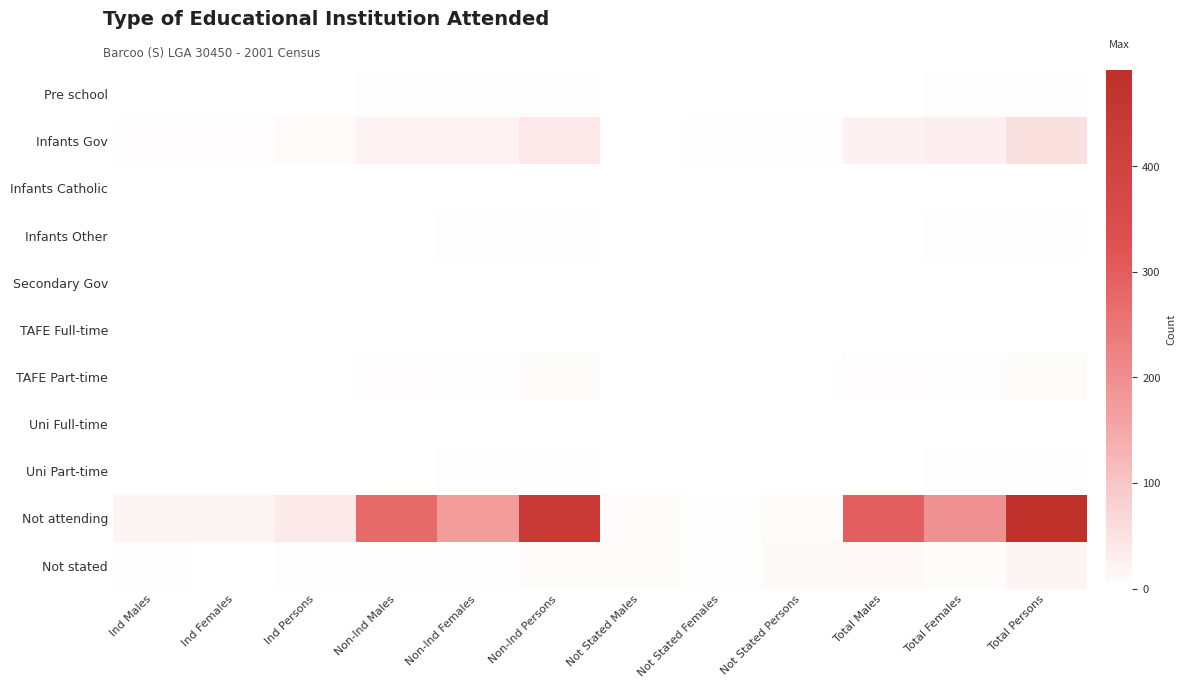

Reading left to right, list all the values displayed in this chart.

Pre school: Ind Males=0	Ind Females=0	Ind Persons=0	Non-Ind Males=3	Non-Ind Females=3	Non-Ind Persons=3	Not Stated Males=0	Not Stated Females=0	Not Stated Persons=0	Total Males=0	Total Females=3	Total Persons=3
Infants Gov: Ind Males=4	Ind Females=5	Ind Persons=9	Non-Ind Males=20	Non-Ind Females=20	Non-Ind Persons=40	Not Stated Males=0	Not Stated Females=3	Not Stated Persons=3	Total Males=24	Total Females=28	Total Persons=52
Infants Catholic: Ind Males=0	Ind Females=0	Ind Persons=0	Non-Ind Males=0	Non-Ind Females=0	Non-Ind Persons=0	Not Stated Males=0	Not Stated Females=0	Not Stated Persons=0	Total Males=0	Total Females=0	Total Persons=0
Infants Other: Ind Males=0	Ind Females=0	Ind Persons=0	Non-Ind Males=0	Non-Ind Females=3	Non-Ind Persons=3	Not Stated Males=0	Not Stated Females=0	Not Stated Persons=0	Total Males=0	Total Females=3	Total Persons=3
Secondary Gov: Ind Males=0	Ind Females=0	Ind Persons=0	Non-Ind Males=0	Non-Ind Females=0	Non-Ind Persons=0	Not Stated Males=0	Not Stated Females=0	Not Stated Persons=0	Total Males=0	Total Females=0	Total Persons=0
TAFE Full-time: Ind Males=0	Ind Females=0	Ind Persons=0	Non-Ind Males=0	Non-Ind Females=0	Non-Ind Persons=0	Not Stated Males=0	Not Stated Females=0	Not Stated Persons=0	Total Males=0	Total Females=0	Total Persons=0
TAFE Part-time: Ind Males=0	Ind Females=0	Ind Persons=0	Non-Ind Males=4	Non-Ind Females=3	Non-Ind Persons=7	Not Stated Males=0	Not Stated Females=0	Not Stated Persons=0	Total Males=4	Total Females=3	Total Persons=7
Uni Full-time: Ind Males=0	Ind Females=0	Ind Persons=0	Non-Ind Males=0	Non-Ind Females=0	Non-Ind Persons=0	Not Stated Males=0	Not Stated Females=0	Not Stated Persons=0	Total Males=0	Total Females=0	Total Persons=0
Uni Part-time: Ind Males=0	Ind Females=0	Ind Persons=0	Non-Ind Males=0	Non-Ind Females=3	Non-Ind Persons=3	Not Stated Males=0	Not Stated Females=0	Not Stated Persons=0	Total Males=0	Total Females=3	Total Persons=3
Not attending: Ind Males=18	Ind Females=18	Ind Persons=36	Non-Ind Males=274	Non-Ind Females=172	Non-Ind Persons=446	Not Stated Males=6	Not Stated Females=3	Not Stated Persons=9	Total Males=298	Total Females=193	Total Persons=491
Not stated: Ind Males=3	Ind Females=0	Ind Persons=3	Non-Ind Males=3	Non-Ind Females=3	Non-Ind Persons=6	Not Stated Males=7	Not Stated Females=3	Not Stated Persons=10	Total Males=13	Total Females=6	Total Persons=19